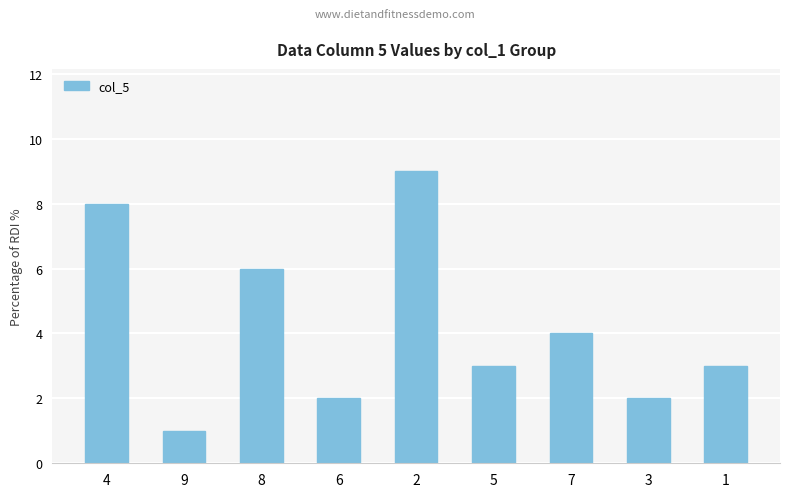

At which category does the chart reach its peak across all series?

2